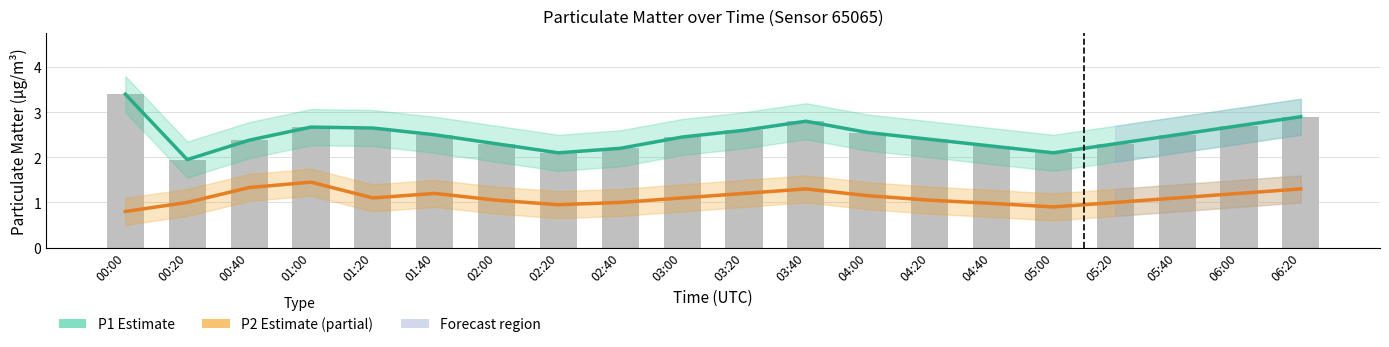

What is the label of the 1st bar from the left?

00:00